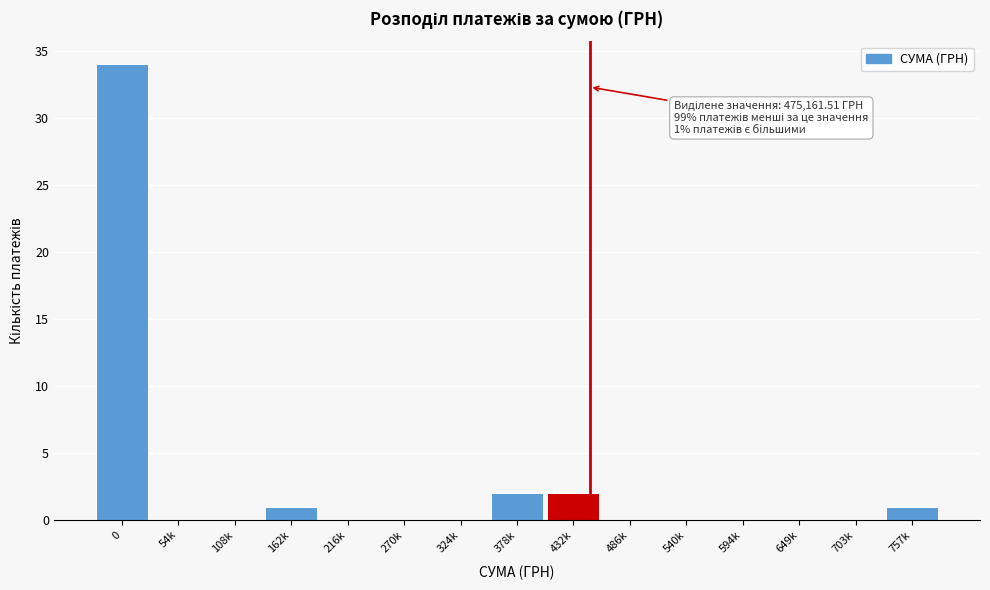

Reading left to right, extract all data points from this chart.

0=34	54k=0	108k=0	162k=1	216k=0	270k=0	324k=0	378k=2	432k=2	486k=0	540k=0	594k=0	649k=0	703k=0	757k=1